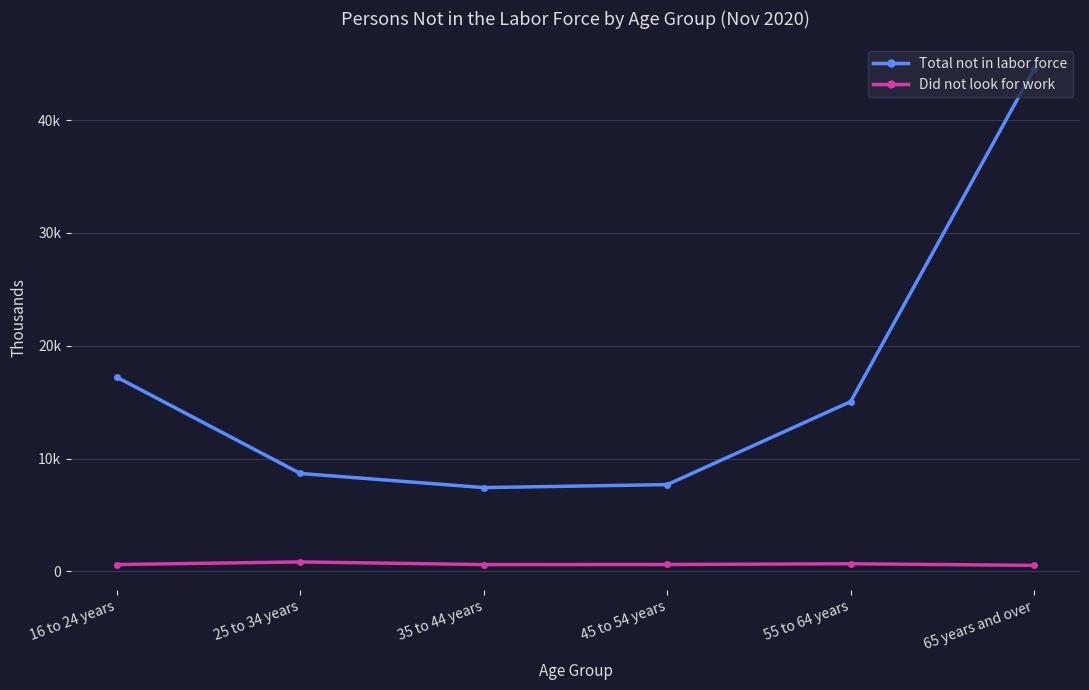

What is the minimum value for Total not in labor force?

7429